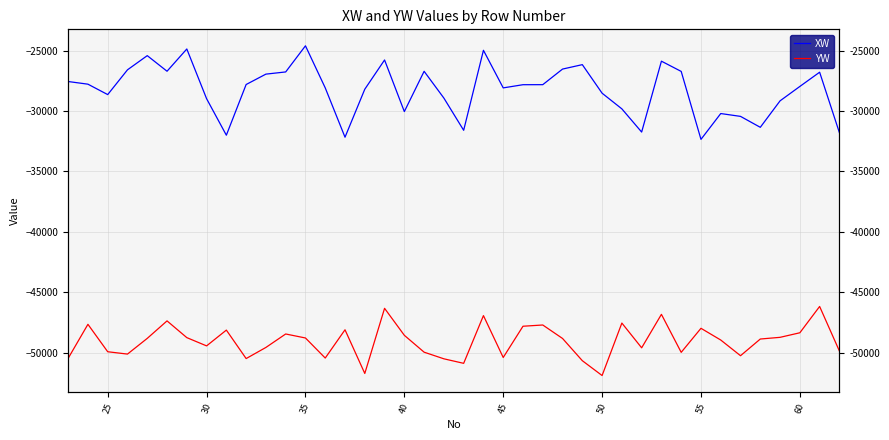

True or false: YW and XW intersect in this chart.

False